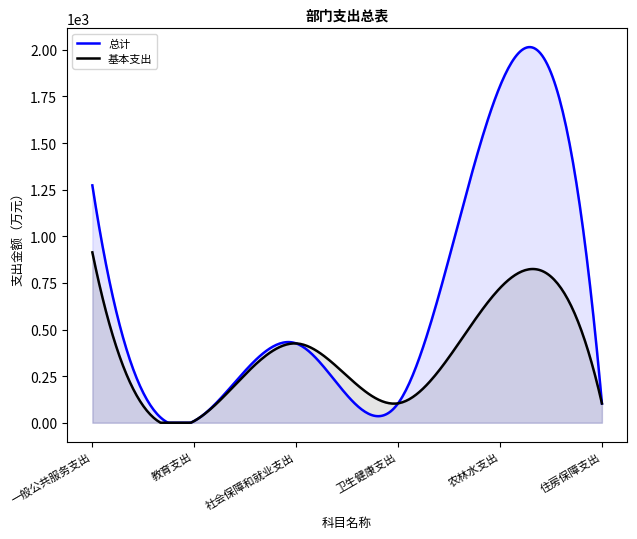

At which category is the sum across all series the highest?

农林水支出